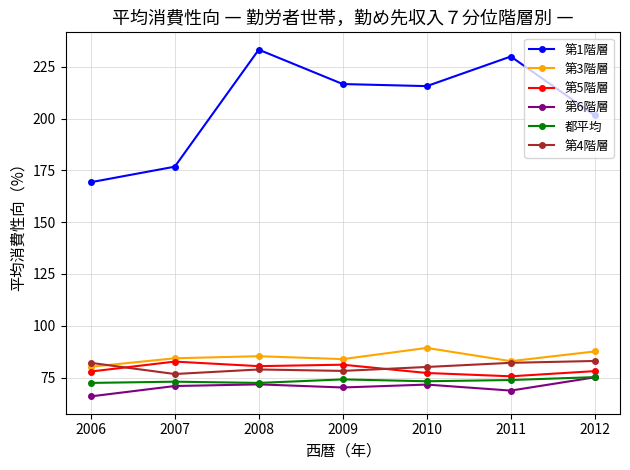

The 第6階層 series shows 70.9 at 2007. True or false?

True